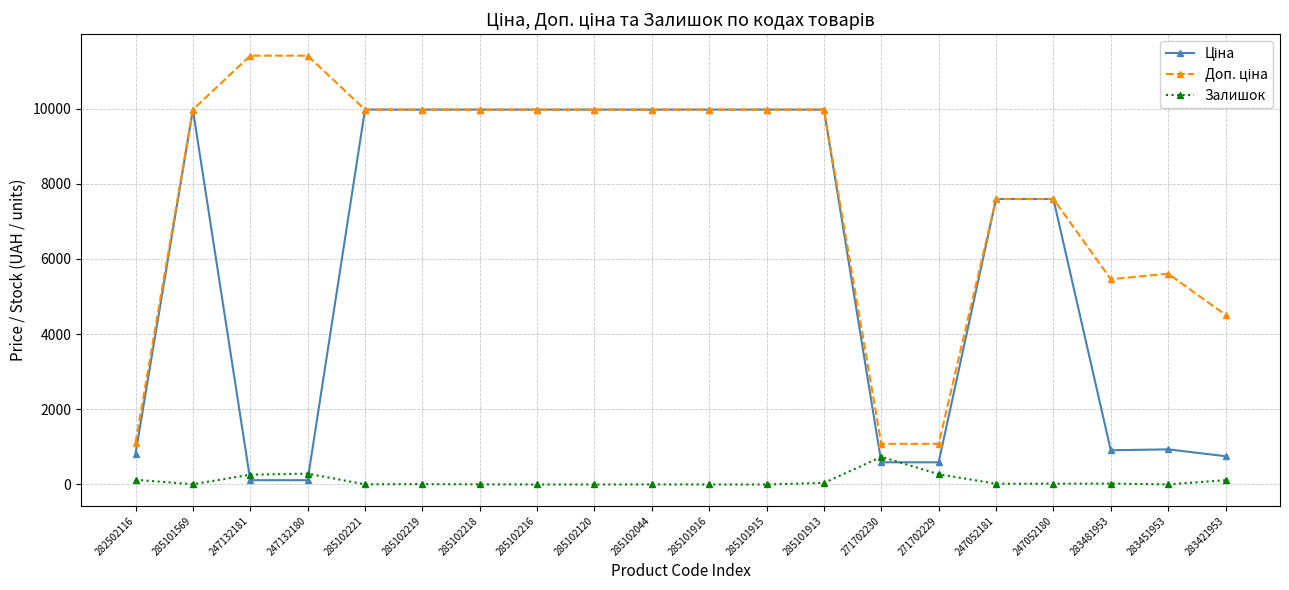

True or false: Залишок has more than 2 interior local peaks.

True